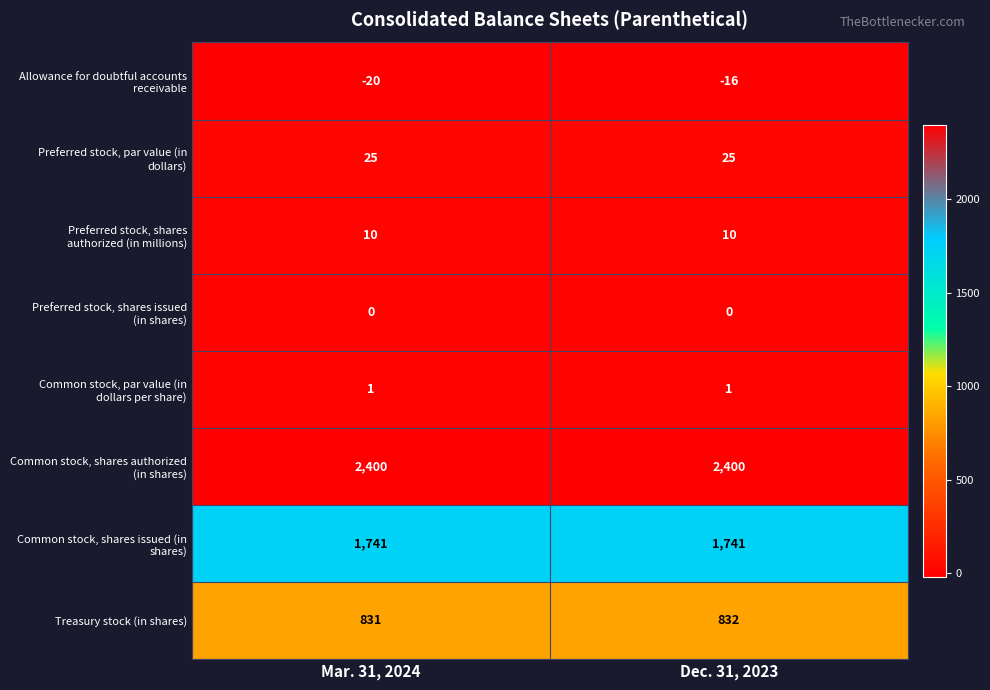

Count the number of data series in this chart.

8